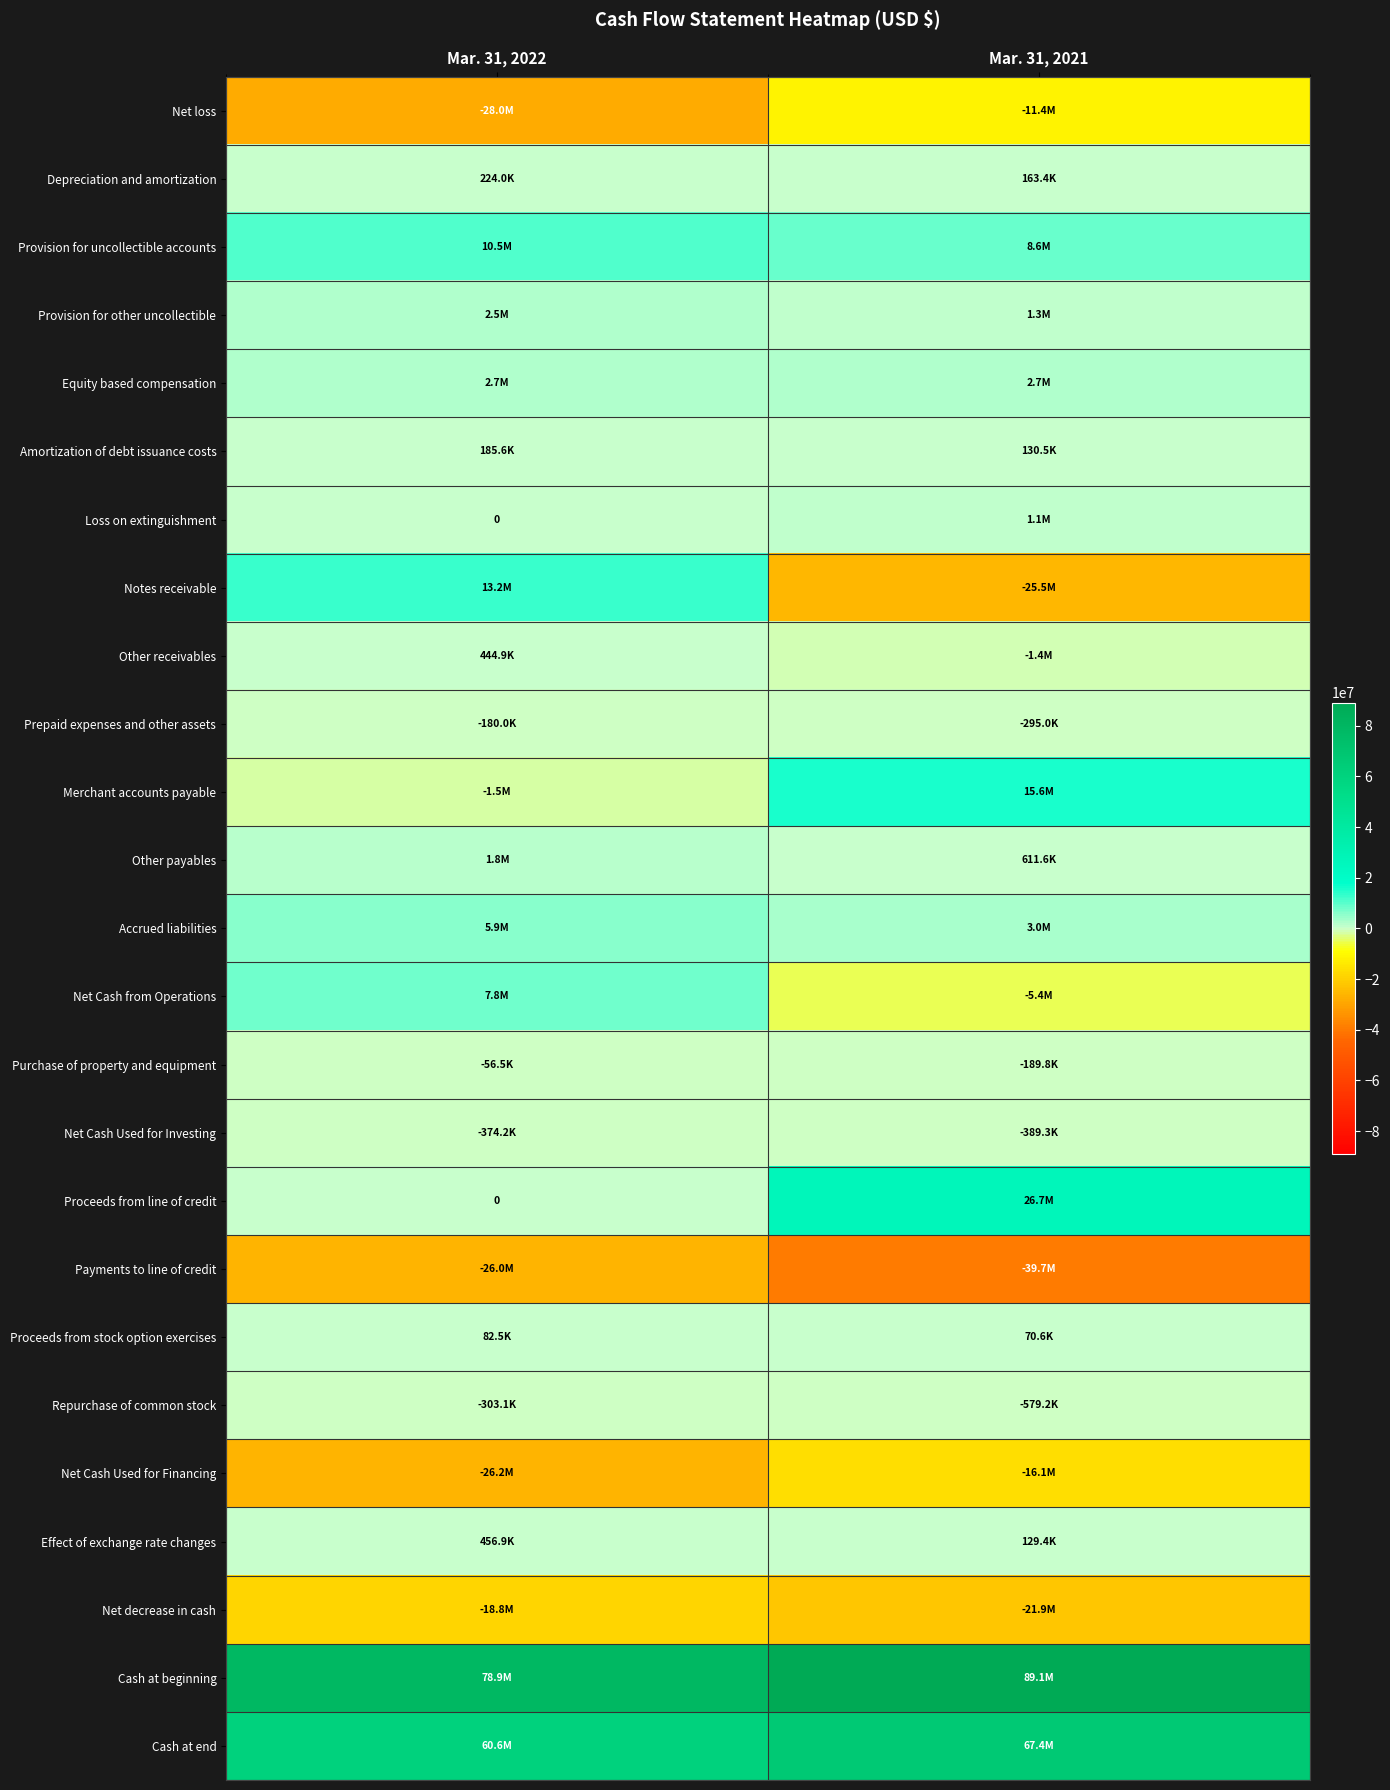

Rank the categories by Other receivables value from lowest to highest.

Mar. 31, 2021, Mar. 31, 2022